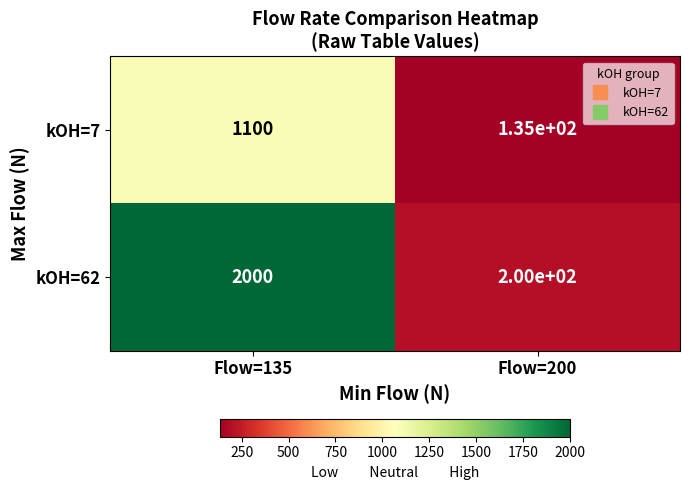

At which category does the chart reach its minimum across all series?

Flow=200